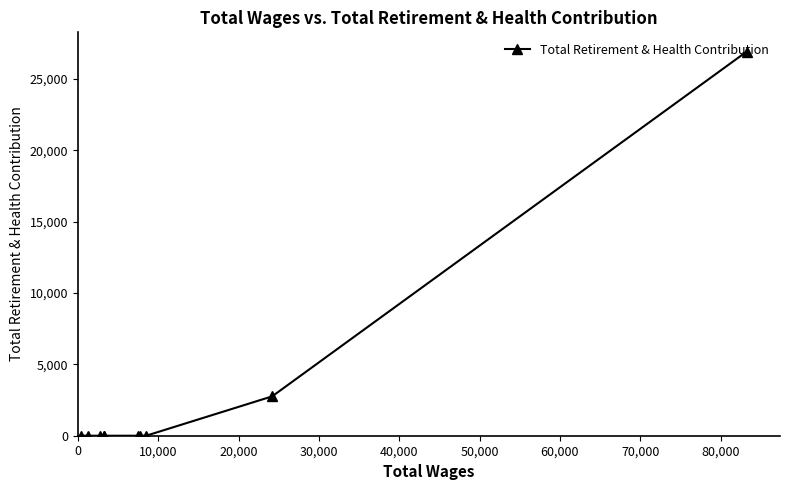

True or false: the data has more than 0 interior local peaks.

False